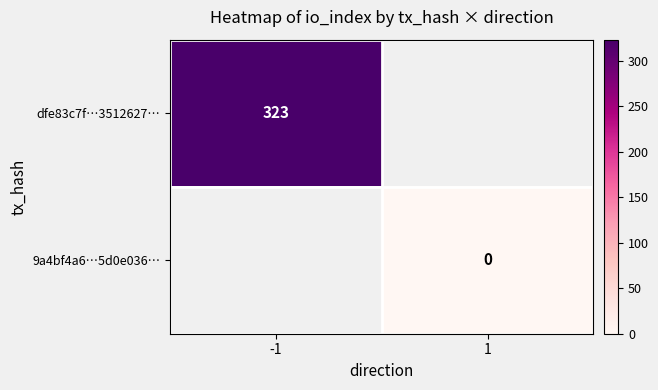

The dfe83c7f…3512627… series shows 323 at -1. True or false?

True